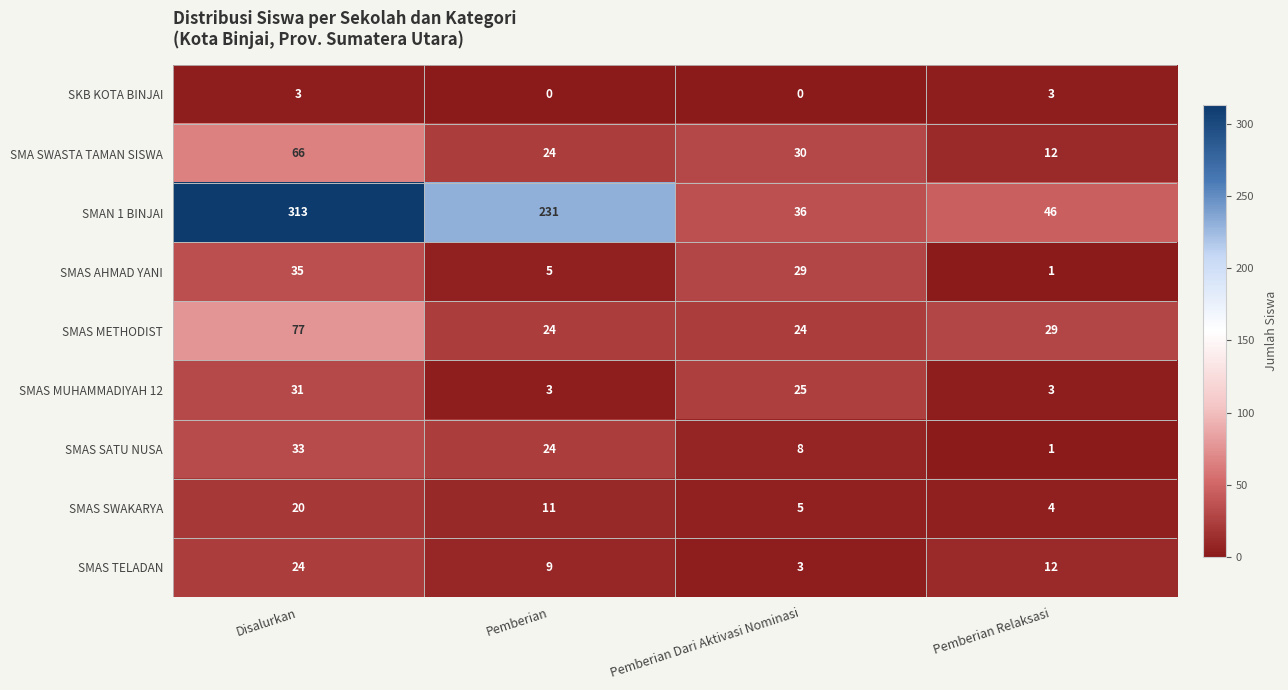

At which label does SMAS AHMAD YANI first exceed 29?

Disalurkan